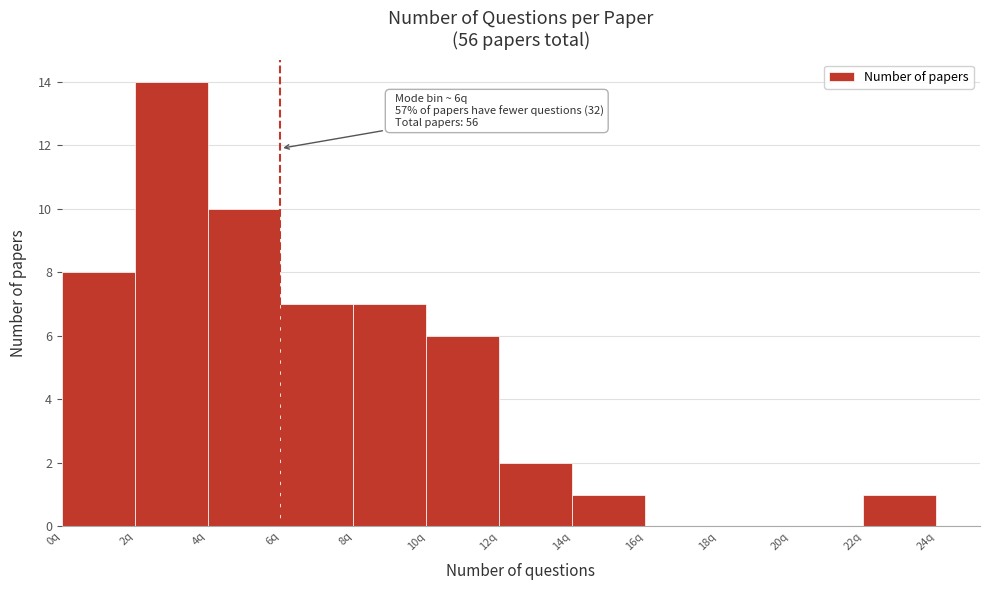

Which range on the x-axis has the tallest bar?

2 to 4